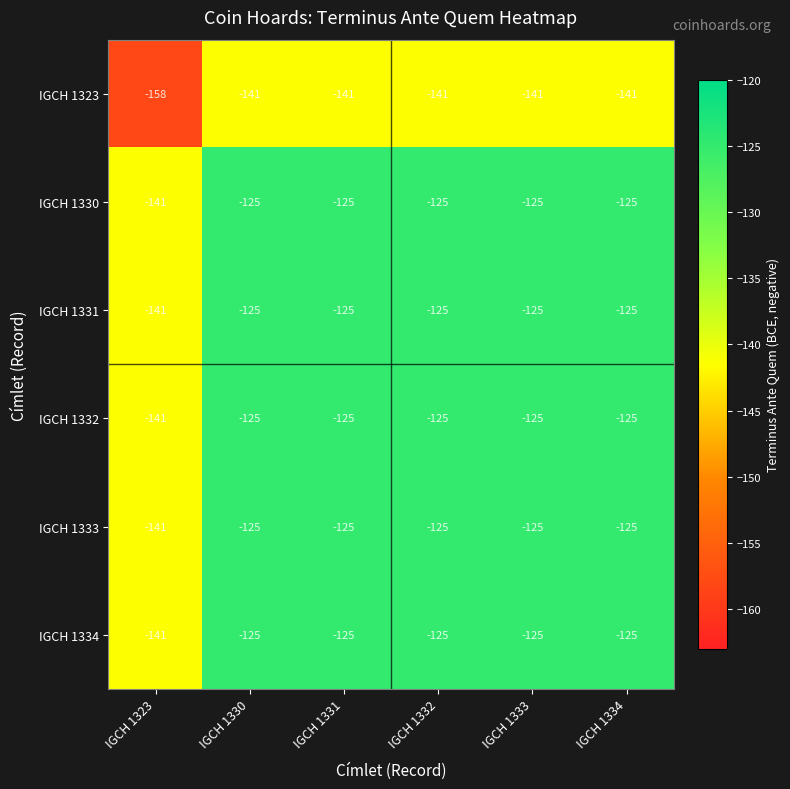

What is the total value across all series at IGCH 1331?

-766